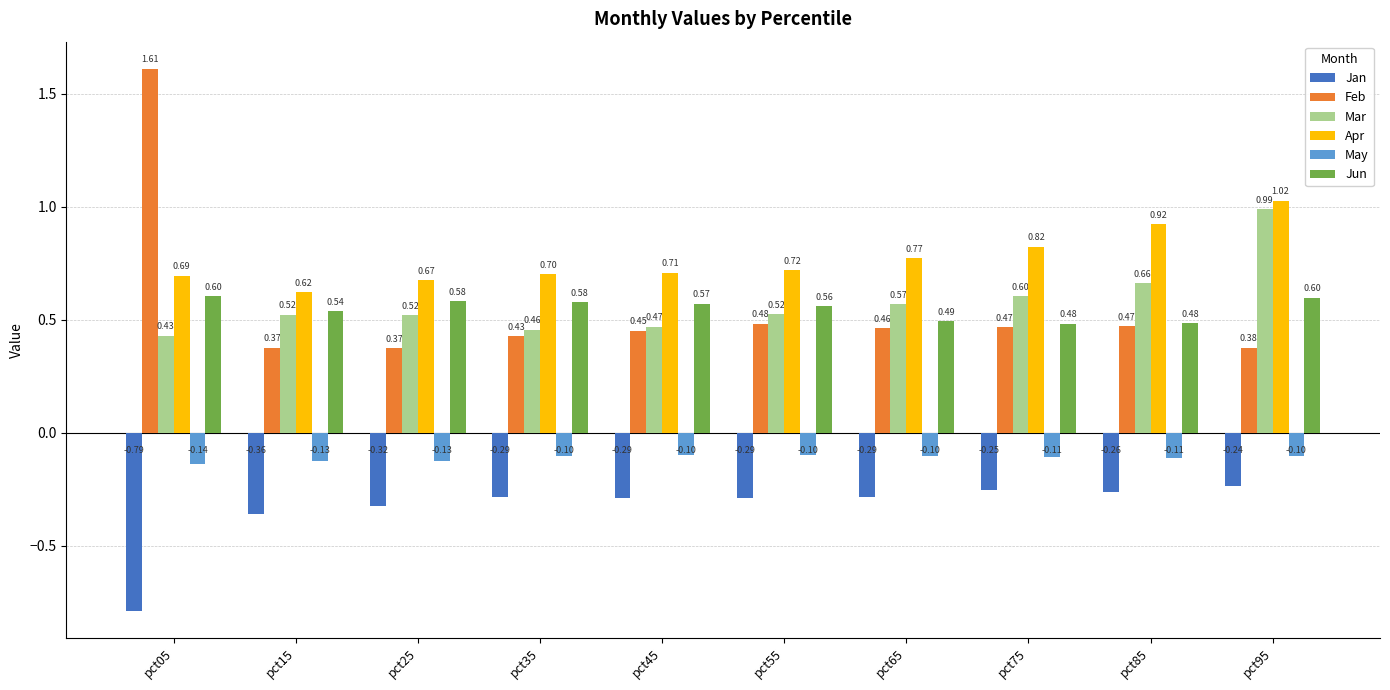

At which label does Jan reach its minimum?

pct05